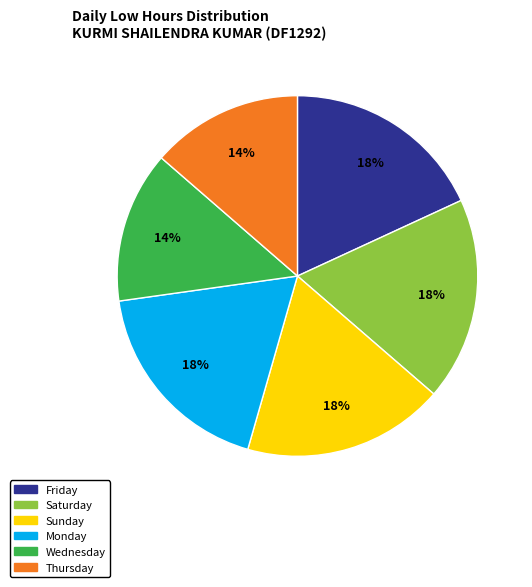

Does any single category account for the majority?

No